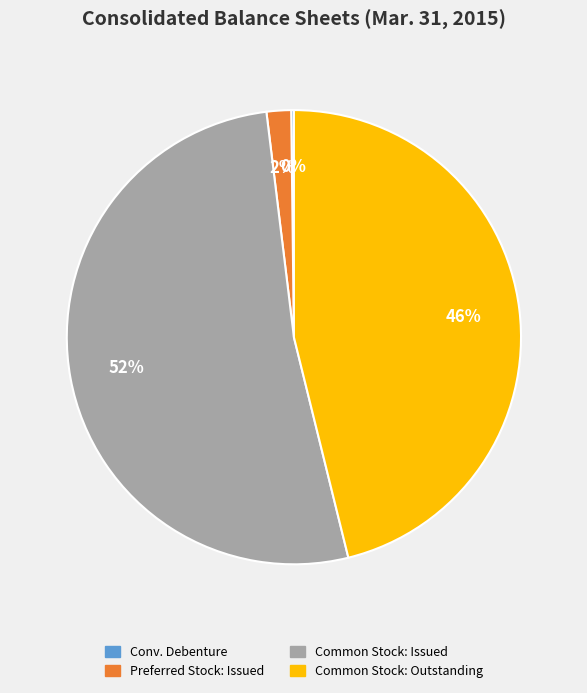

To the nearest percent, what is the average slice percentage?

25%